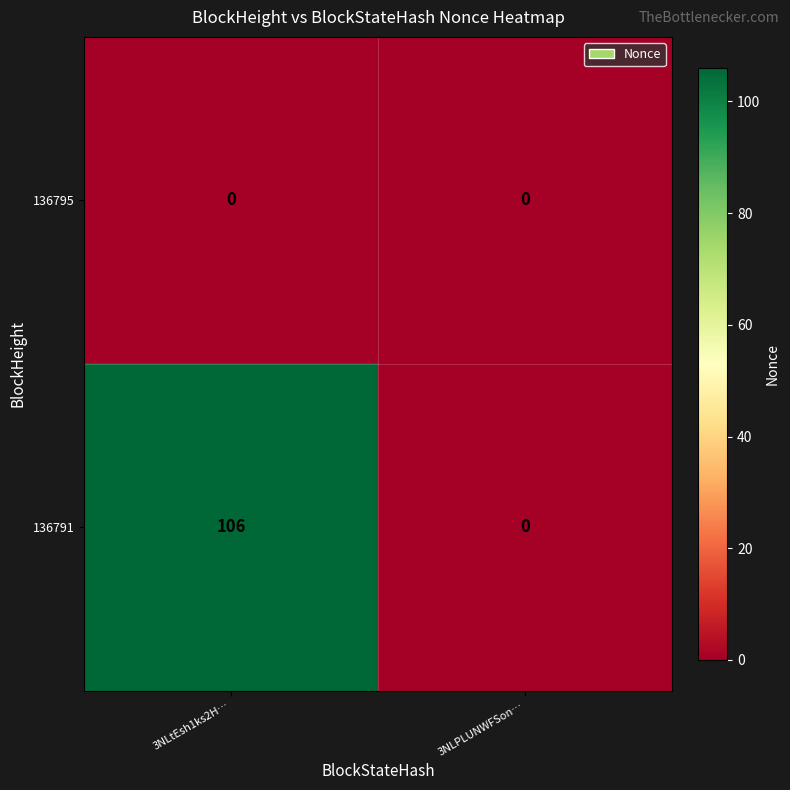

Rank the series by their maximum value, from highest to lowest.

136791, 136795